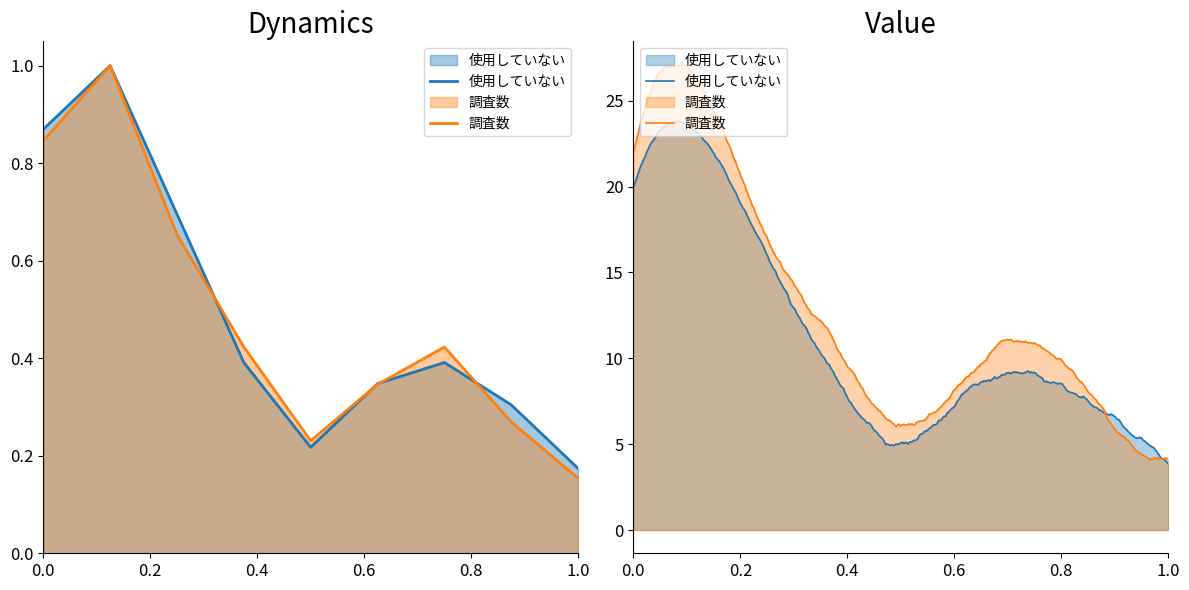

Reading left to right, what are all the values shown in this chart?

使用していない: 0.9	1.0	0.7	0.4	0.2	0.3	0.4	0.3	0.2
調査数: 0.8	1.0	0.7	0.4	0.2	0.3	0.4	0.3	0.2